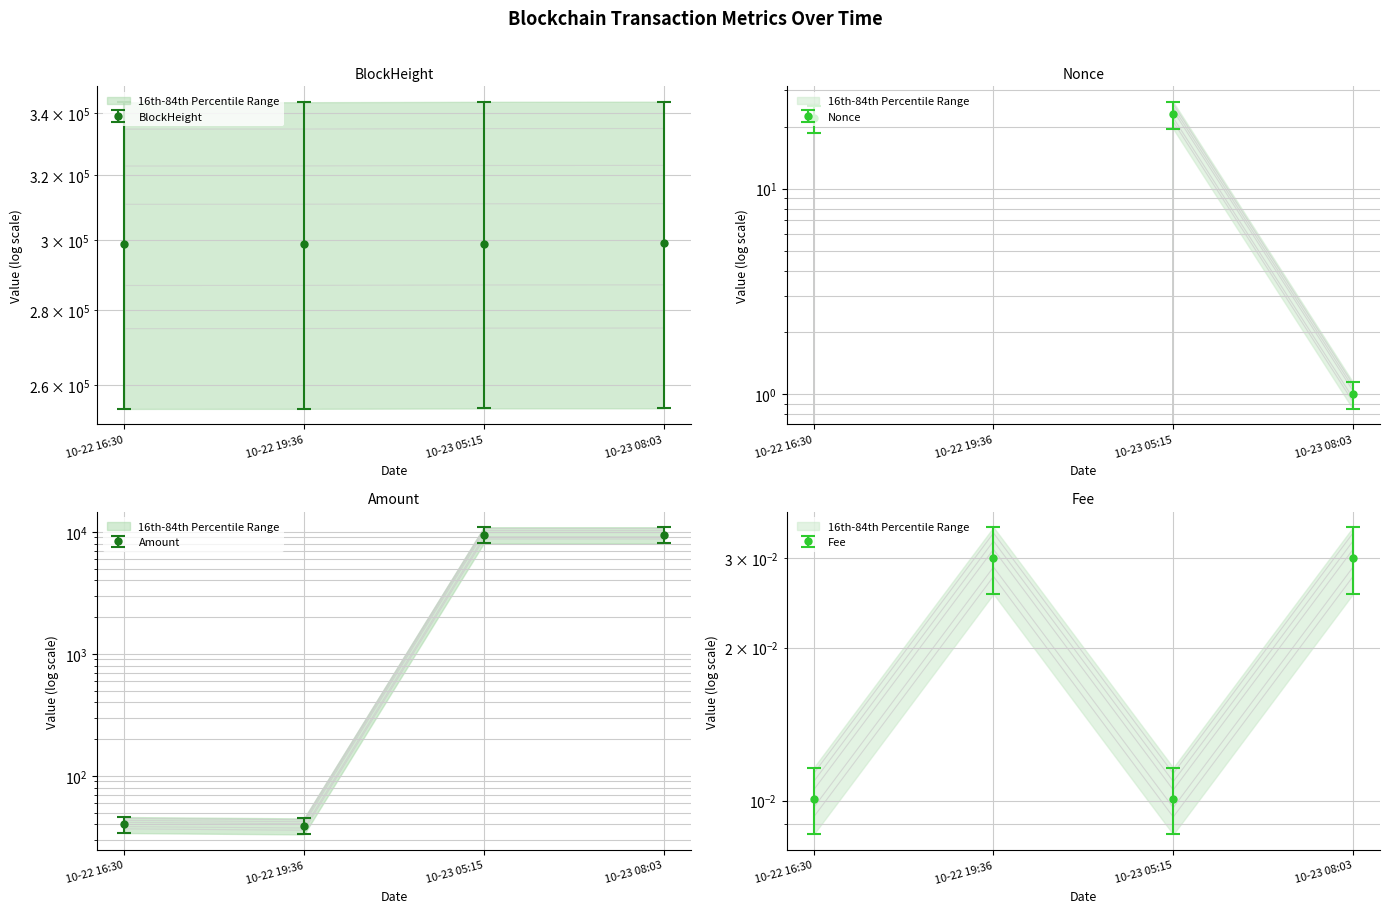

True or false: Amount has more than 1 points higher than both neighbors.

False